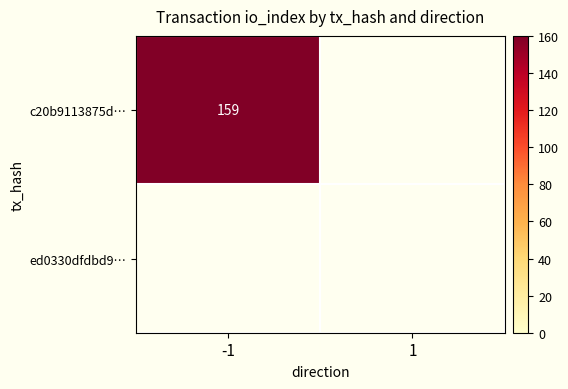

Is the value of ed0330dfdbd93c6984e38670da91faafd22f26c at 1 greater than the value of c20b9113875d0f1c7c2b4a1893c3dec9d9d1544 at 1?

No